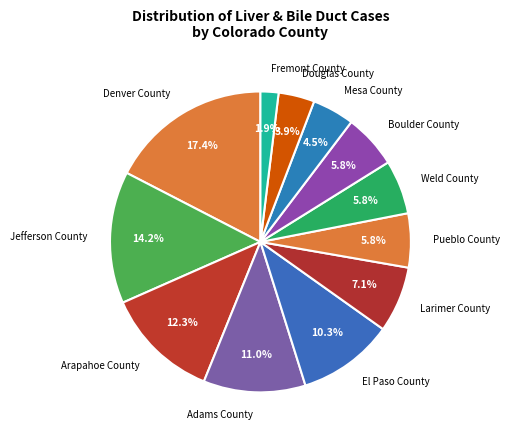

Is the sum of Jefferson County and Weld County greater than half?

No